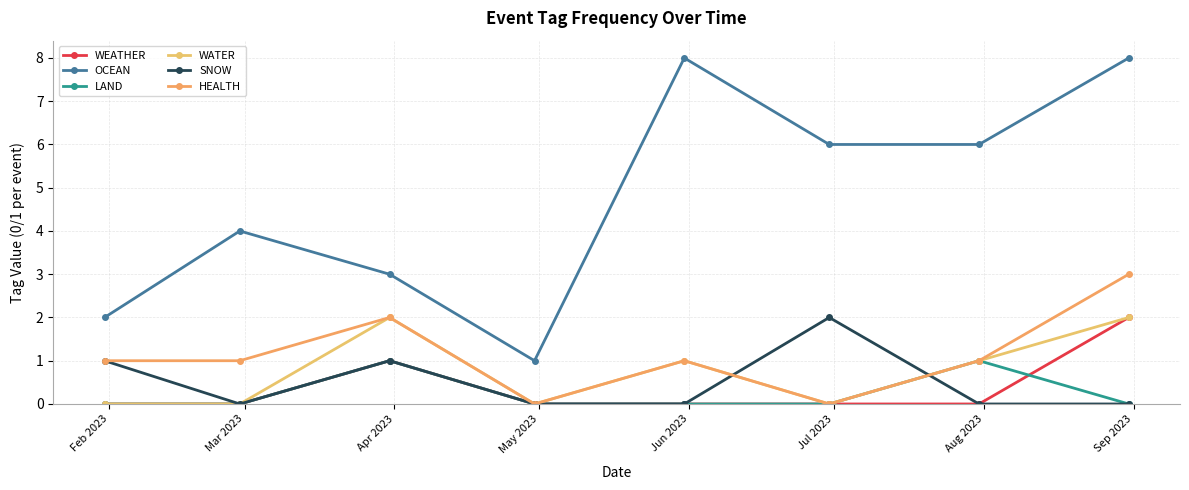

List the series in order of their peak value, highest first.

OCEAN, HEALTH, WEATHER, WATER, SNOW, LAND